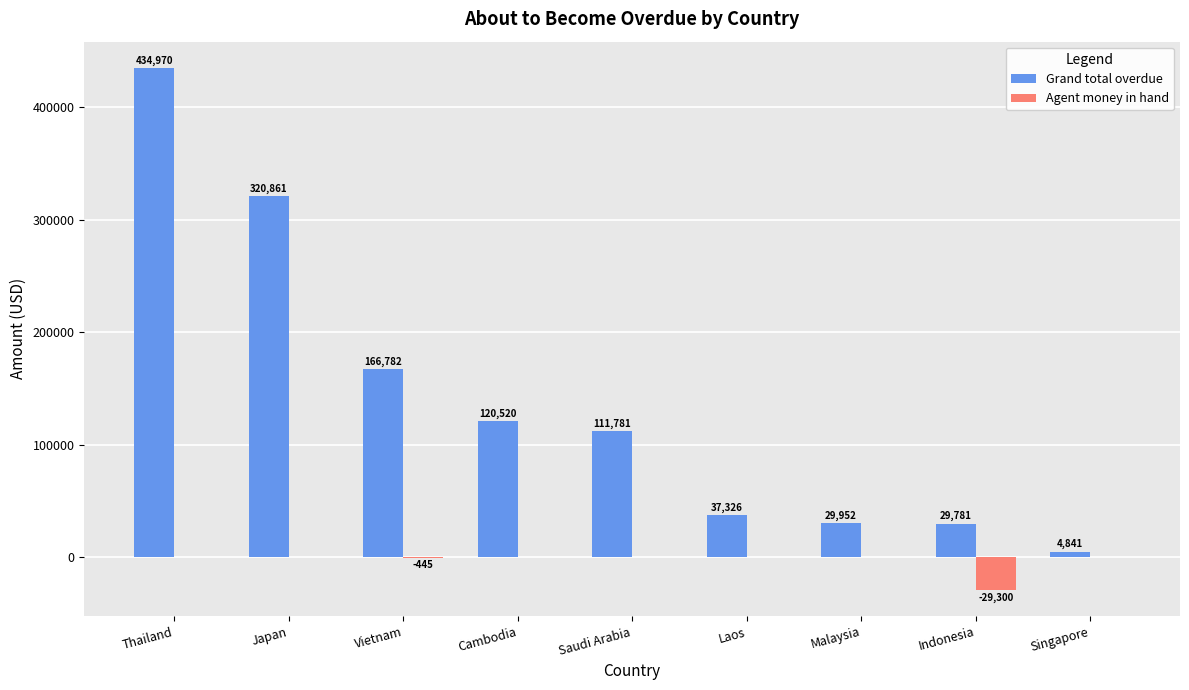

Which category has the highest value across all series?

Thailand